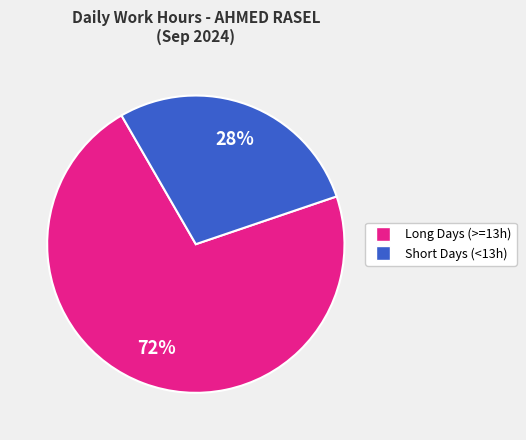

To the nearest percent, what is the average slice percentage?

50%